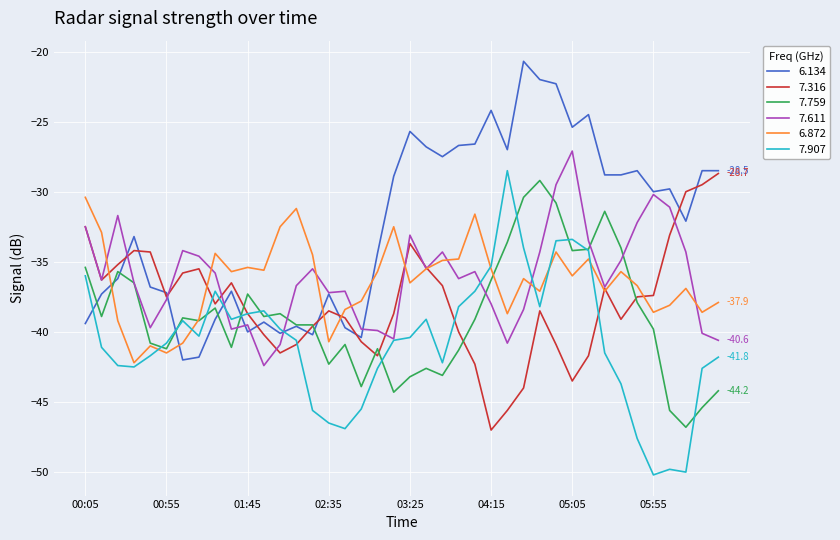

Which series has the largest total across all categories?

6.134